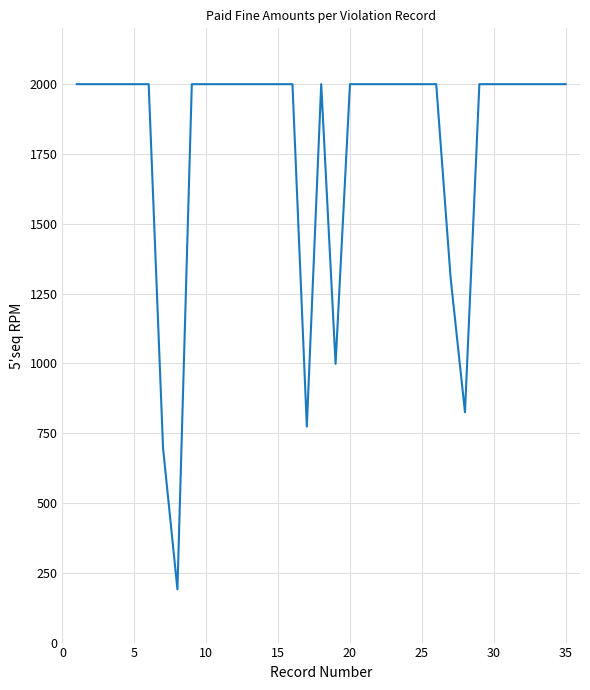

Count the number of categories in the chart.

35